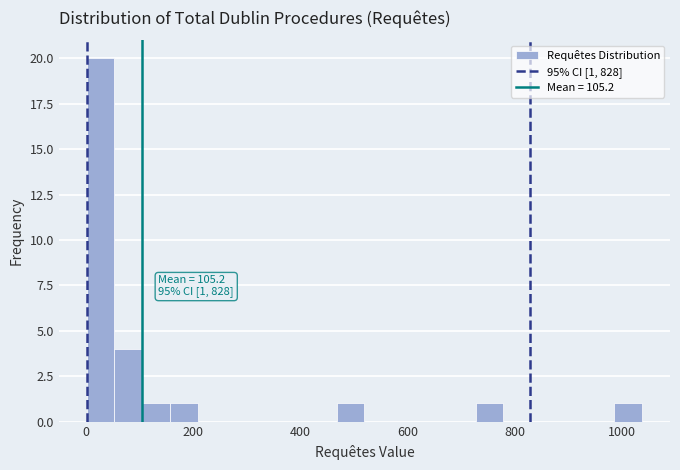

Read against the x-axis, roughly where is the centre of the tallest bar?

20